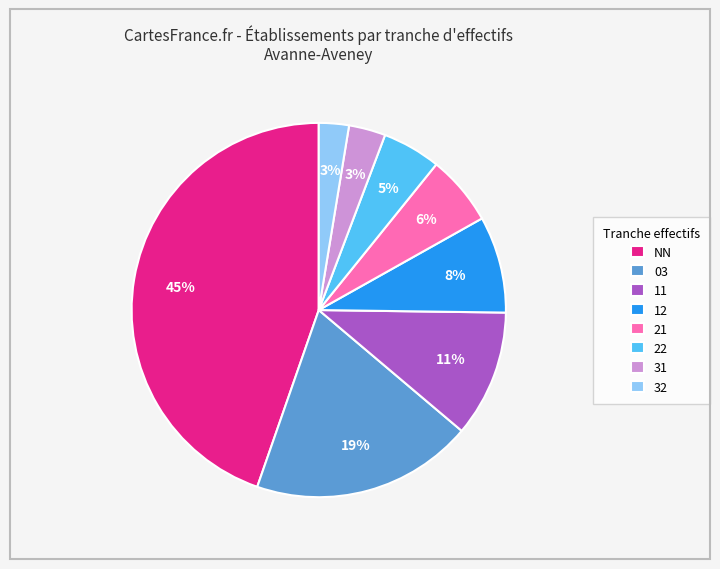

Approximately how many times larger is the value at 11 compared to 21?

1.8